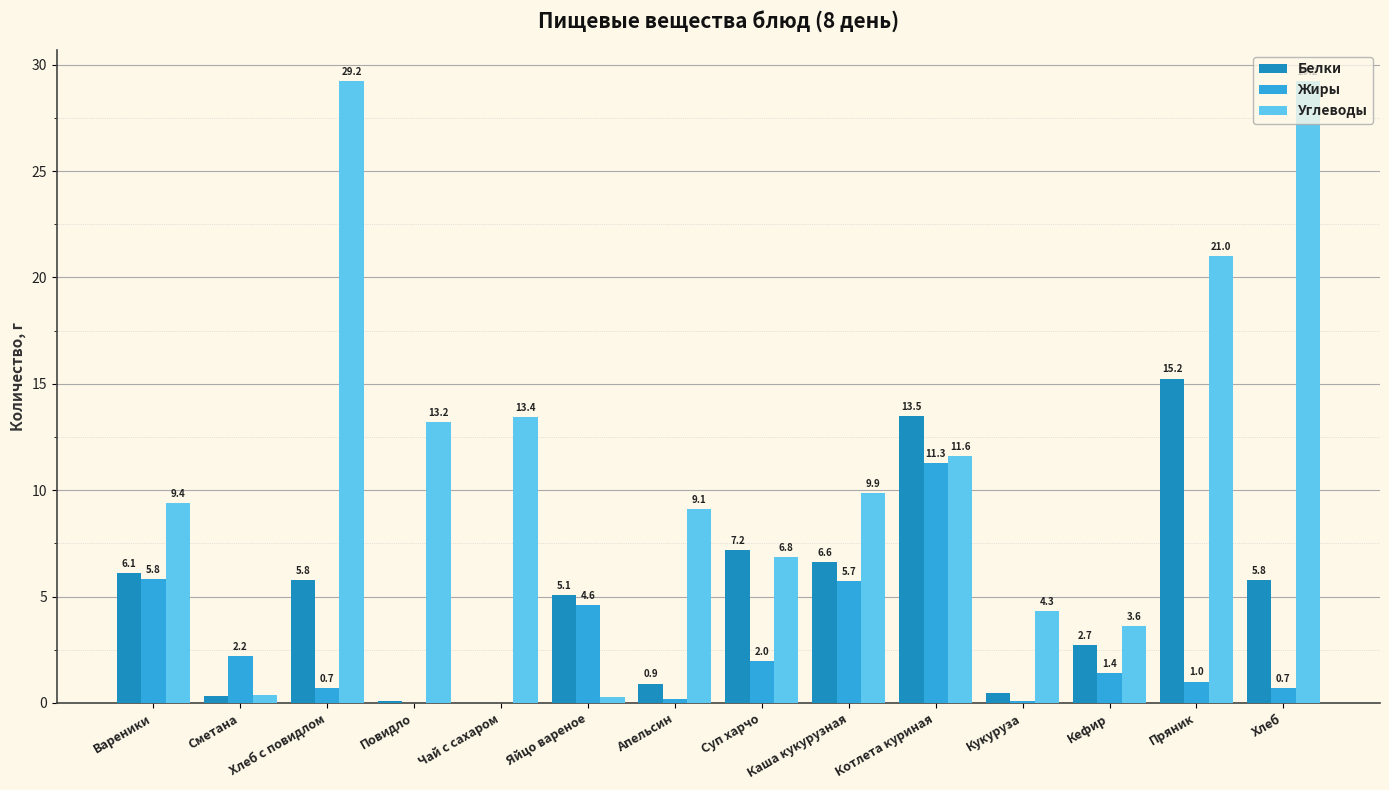

How many values in Жиры are above zero?

12